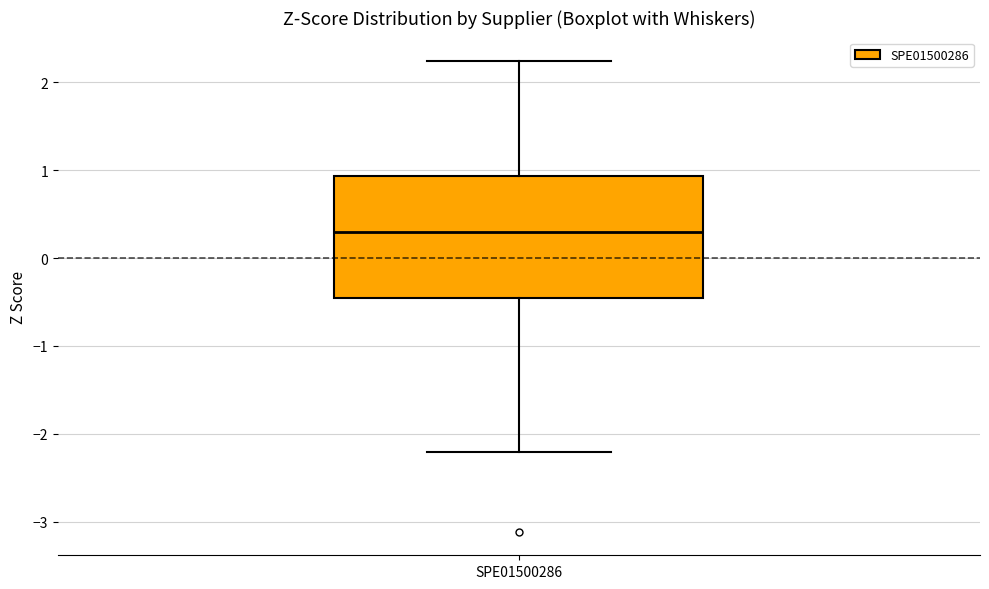

Read this box plot against the y-axis: the position of the median line, the range covered by the box, and the ends of both whiskers. The values are not printed on the chart, so give them approximately, as read against the axis.

median 0.3, box -0.5 to 0.9, whiskers -2.2 to 2.2